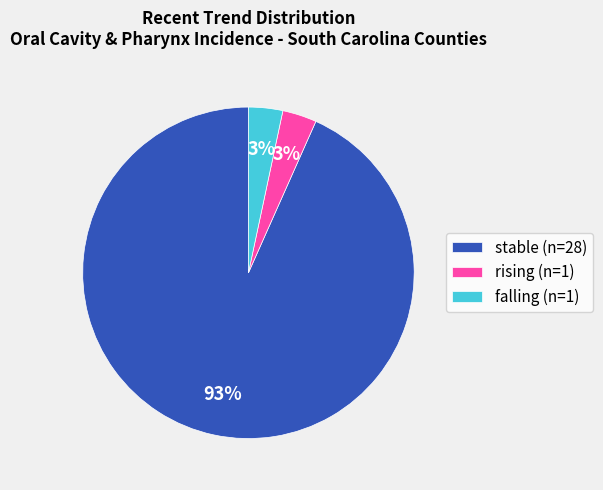

What is the majority slice?

stable